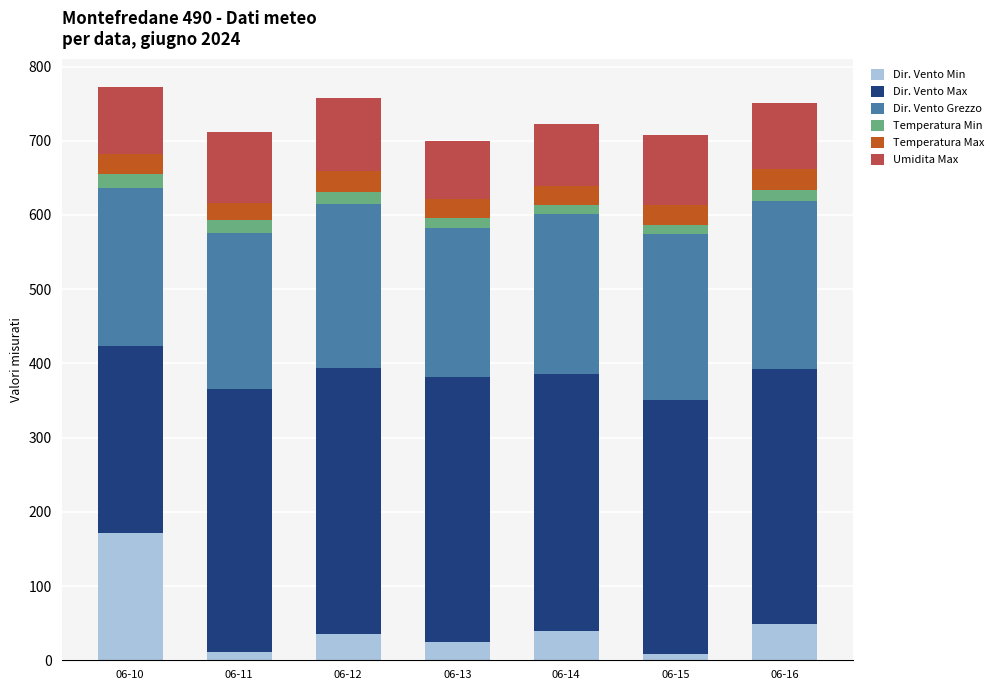

What are all the series names shown in the legend?

Dir. Vento Min, Dir. Vento Max, Dir. Vento Grezzo, Temperatura Min, Temperatura Max, Umidita Max